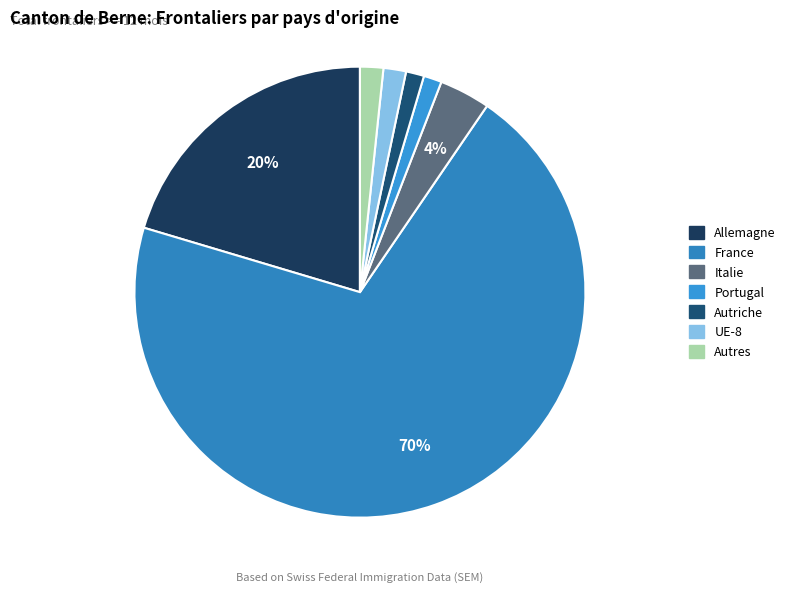

Count the number of slices in the pie.

7